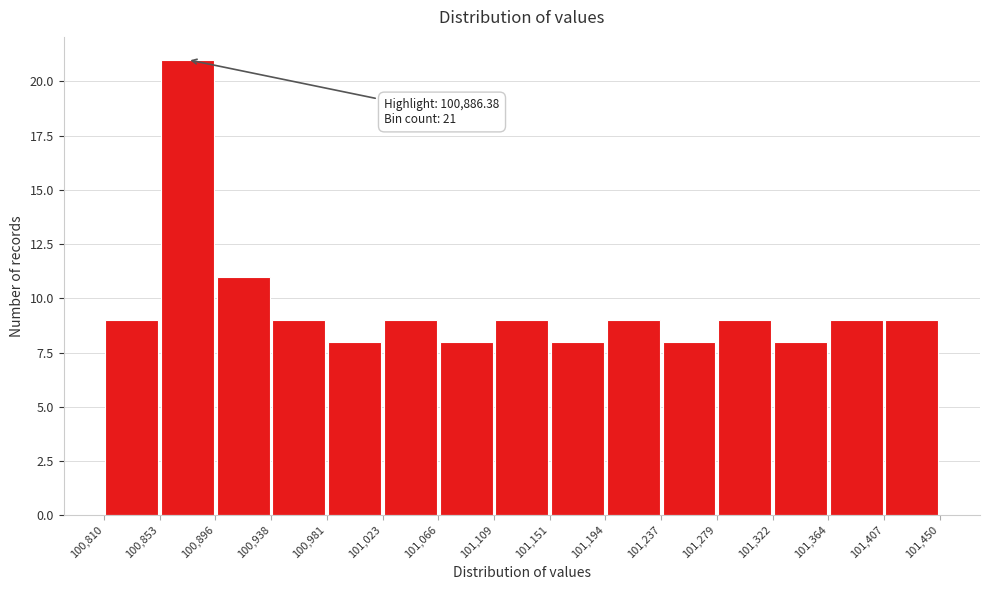

Over which range of the x-axis is the bar tallest?

100,853 to 100,896